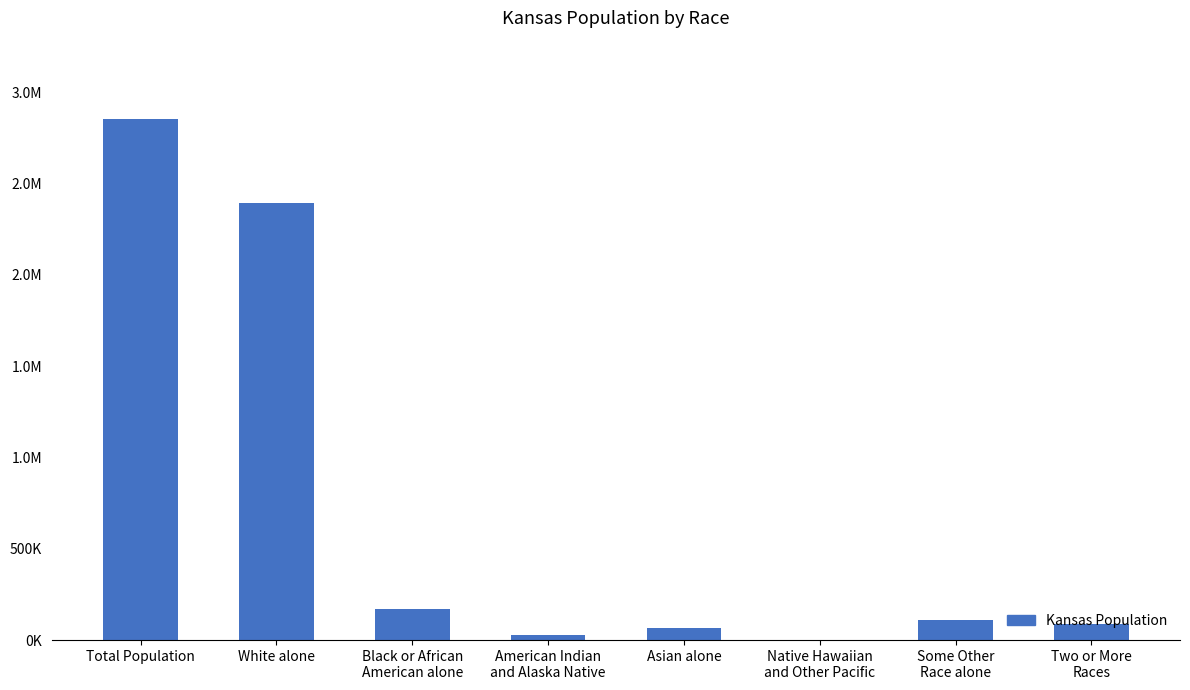

What is the difference between the second highest and minimum values?

2388806